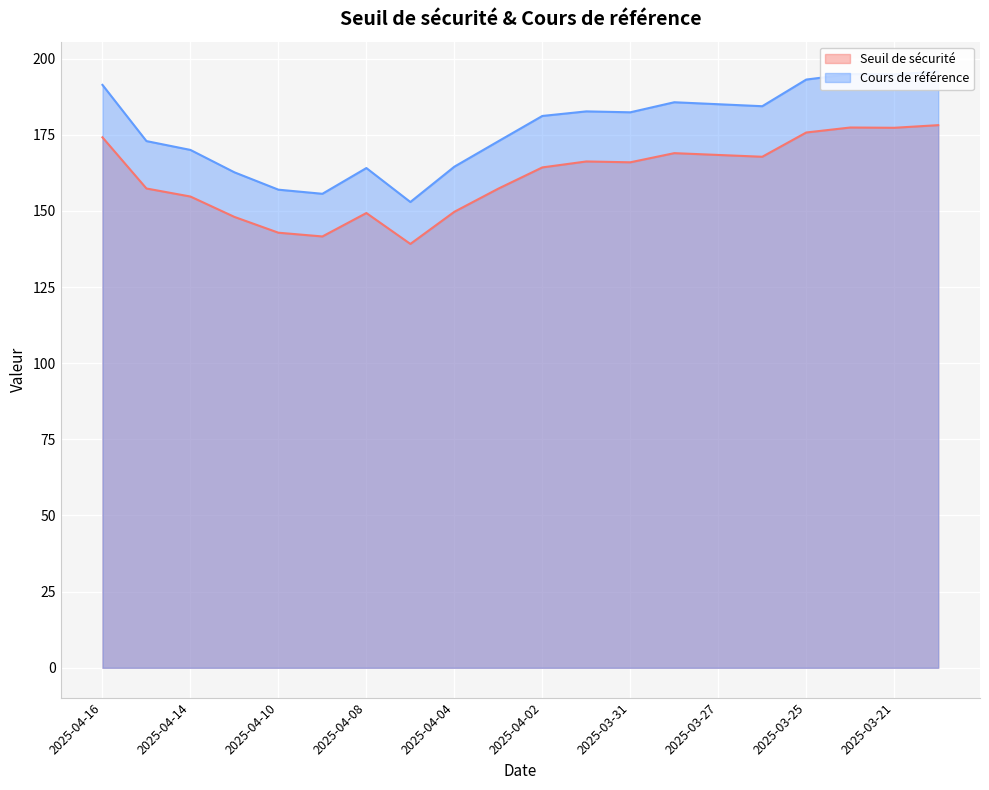

What is the sum of all Seuil de sécurité values?

3224.0